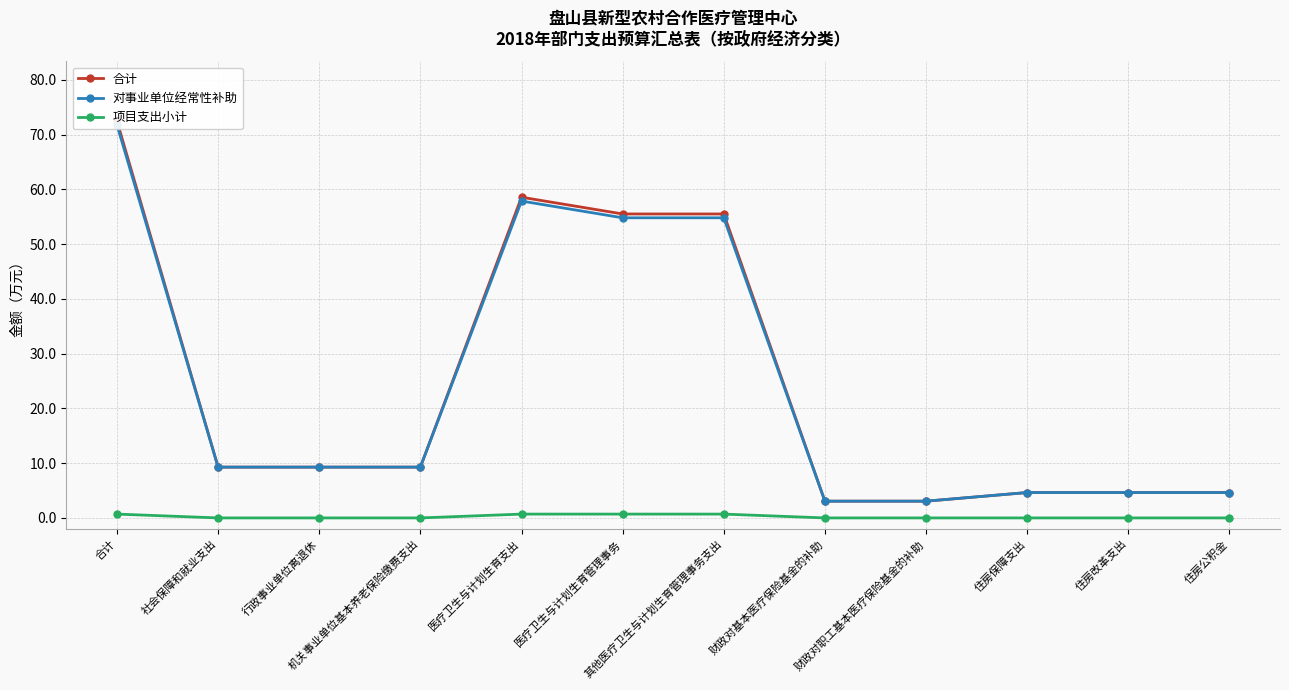

Count the number of data series in this chart.

3